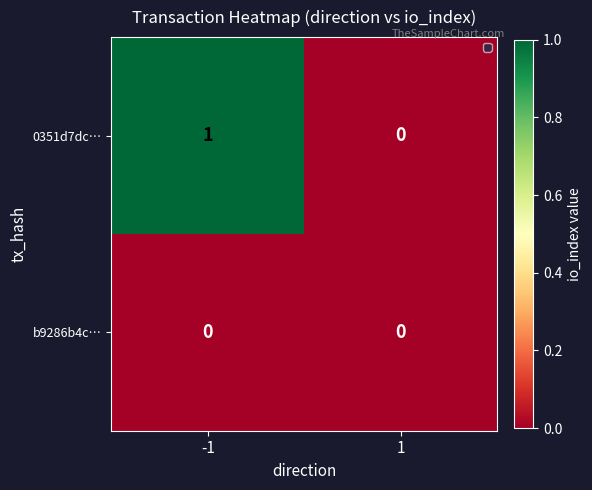

List the series in order of their overall mean, highest first.

0351d7dc…, b9286b4c…